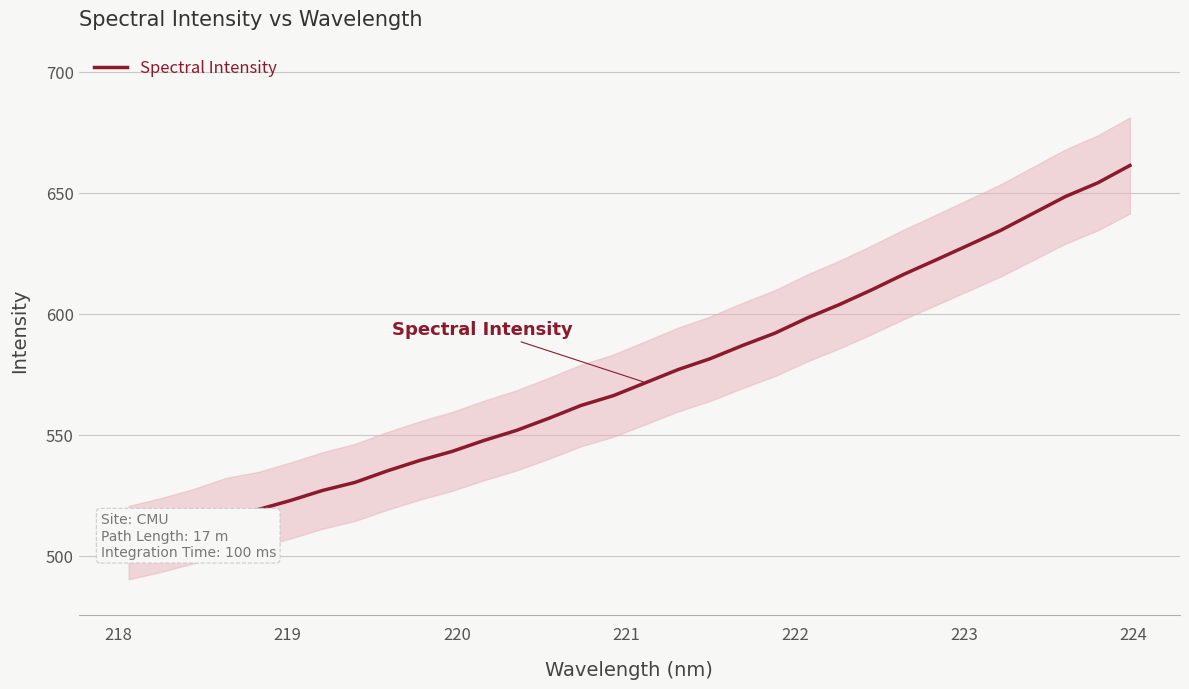

What is the difference between the second highest and second lowest values?

145.5